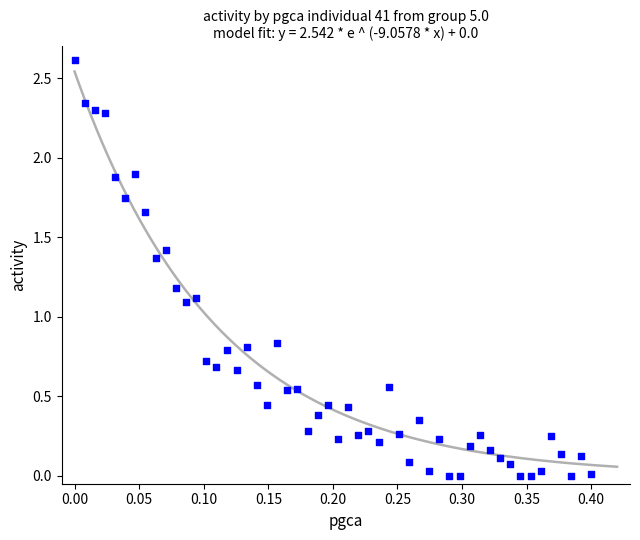

What is the range of Y values (max minus min)?

2.6